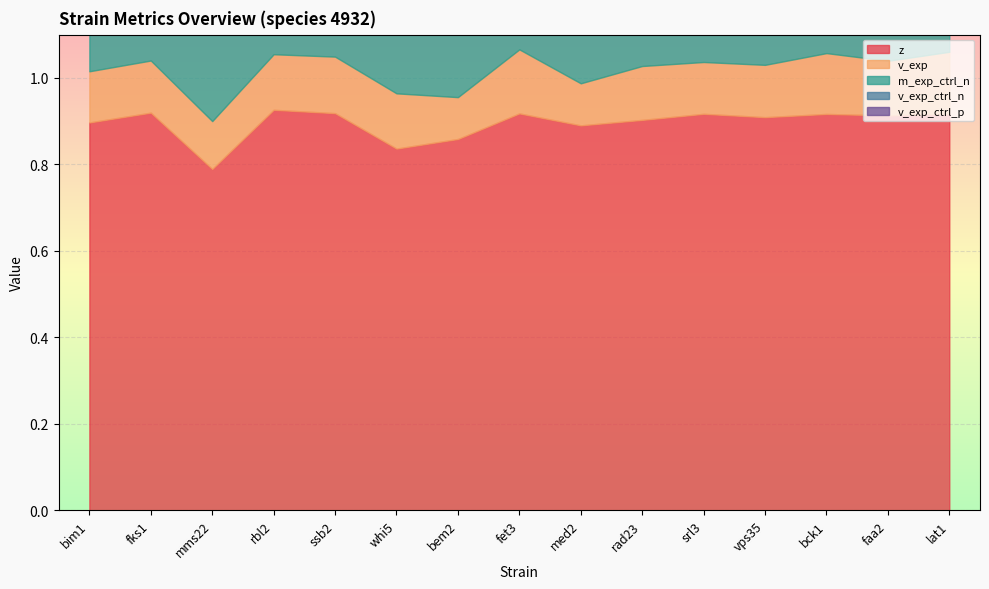

True or false: z and v_exp_ctrl_p cross at least once.

False